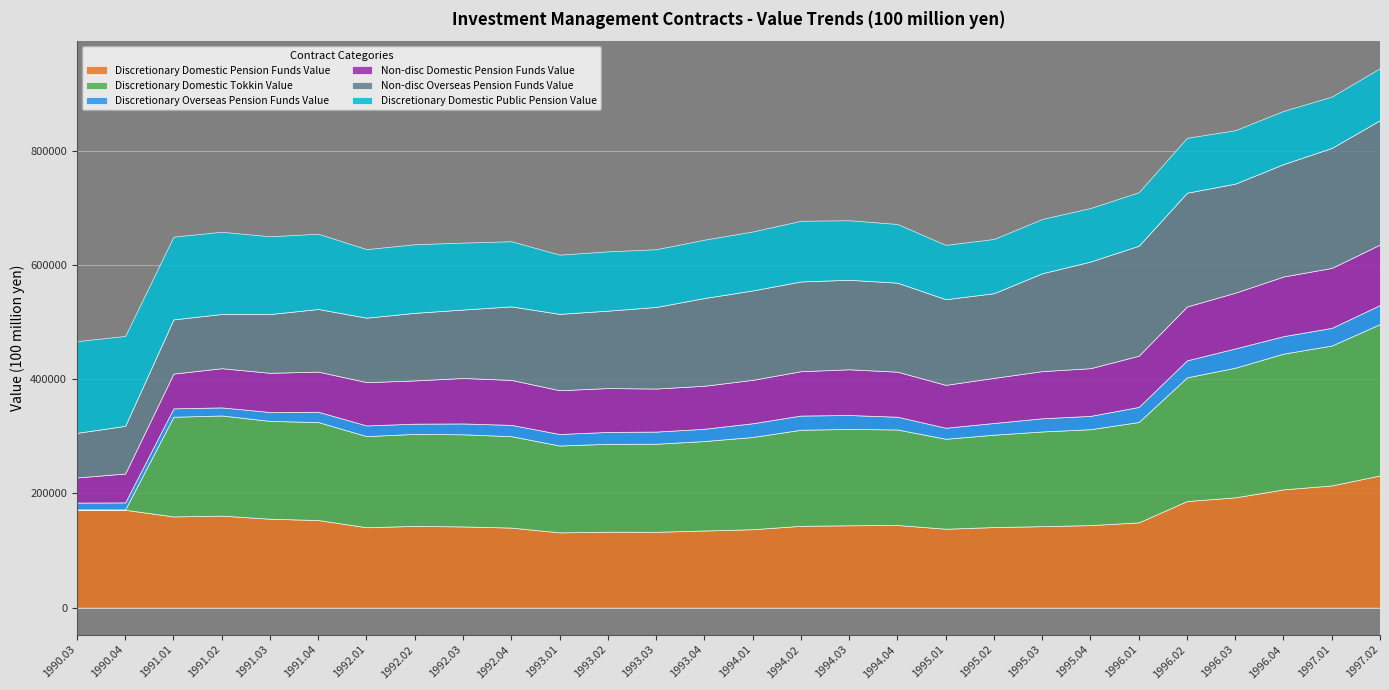

Which category has the highest value in the Discretionary Overseas Pension Funds Value series?

1996.03